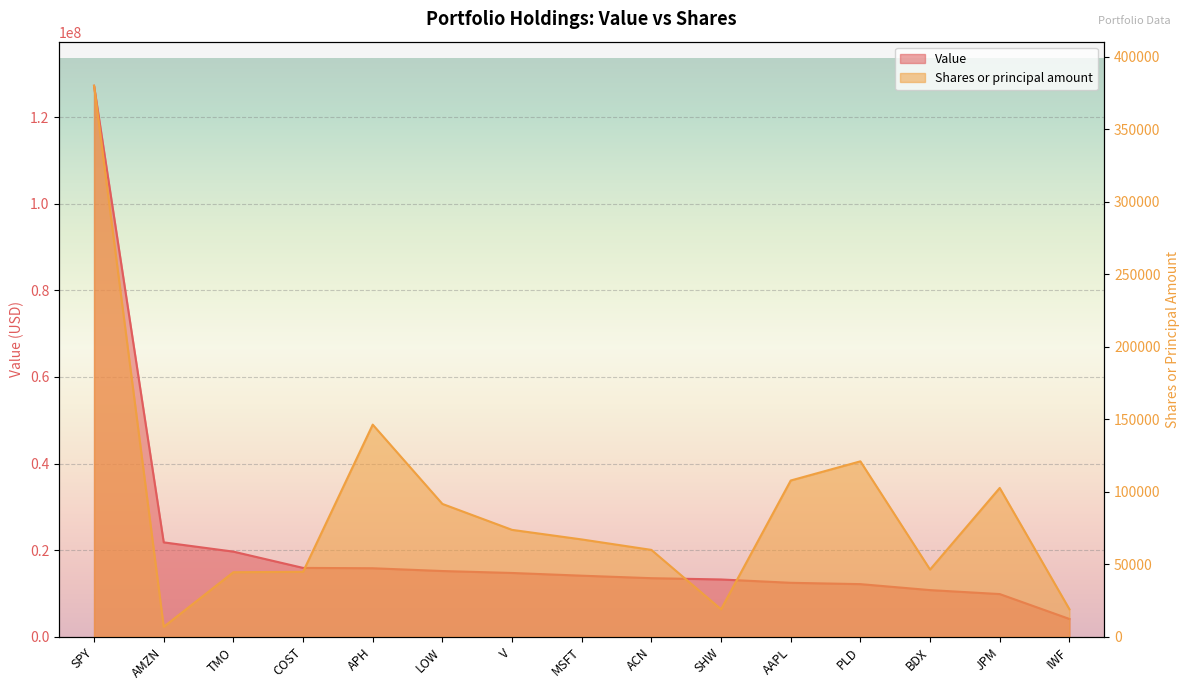

What is the lowest value of the Value series?

4138000